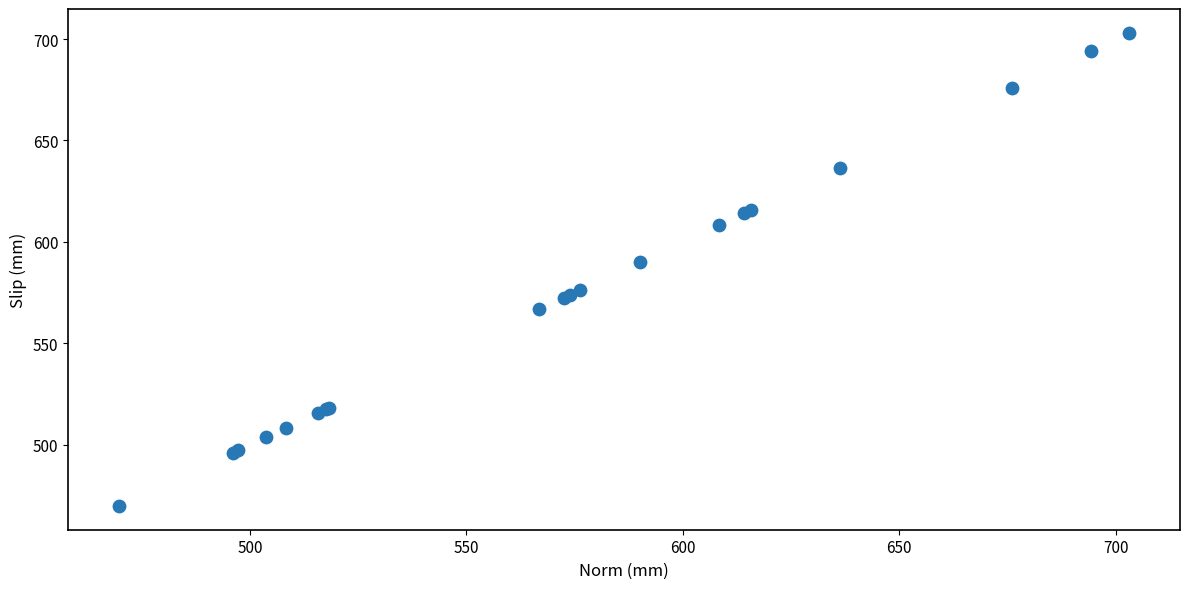

What Y value in the scatter plot is closest to 586?

590.0